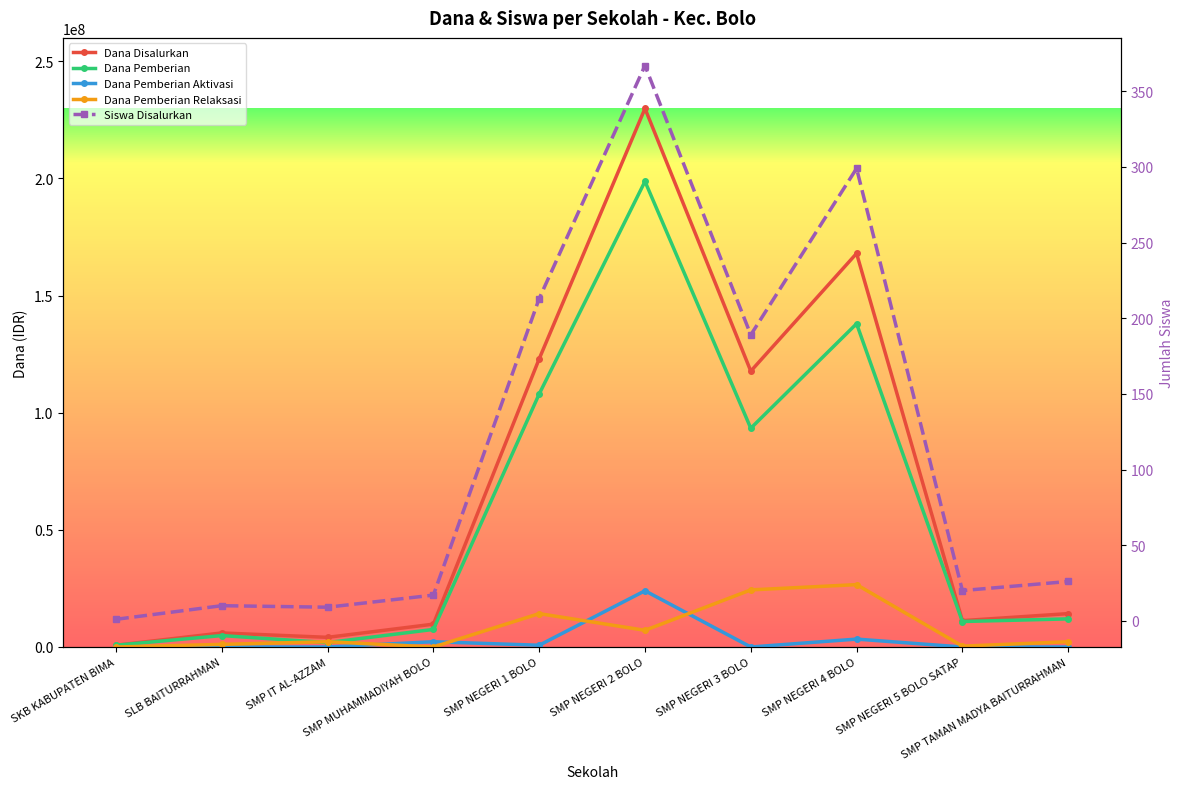

How many interior local valleys does the Dana Pemberian Relaksasi series have?

3